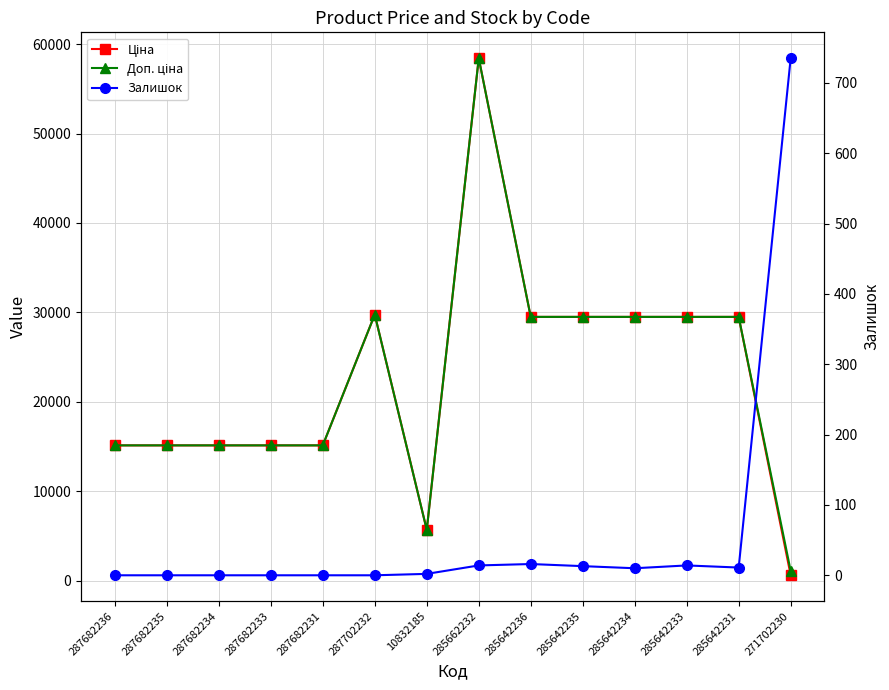

Where does the Залишок series first go above 10?

285662232